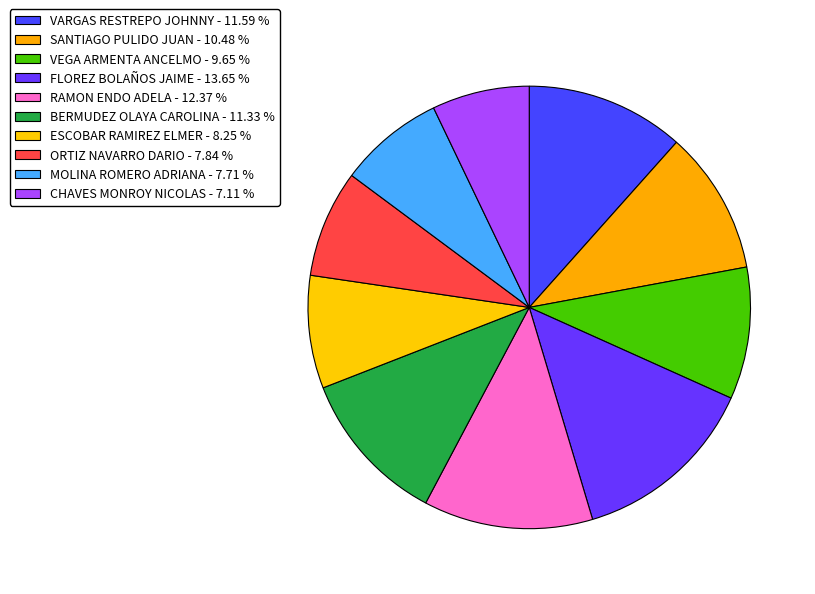

To the nearest percent, what portion does MOLINA ROMERO ADRIANA represent?

8%